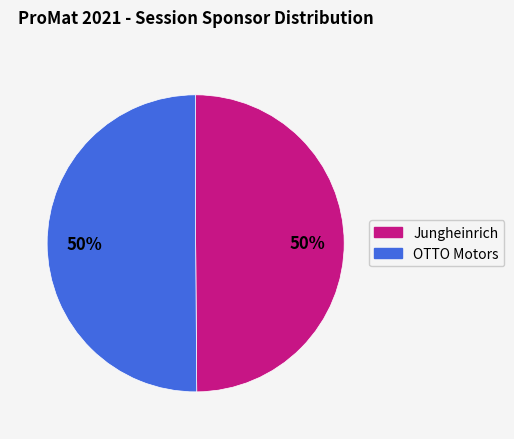

True or false: Jungheinrich accounts for 43% of the total.

False